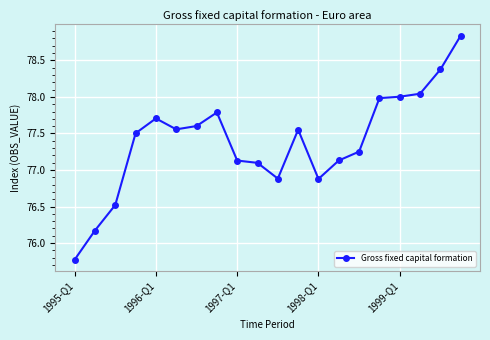

What is the sum of all values?

1547.8